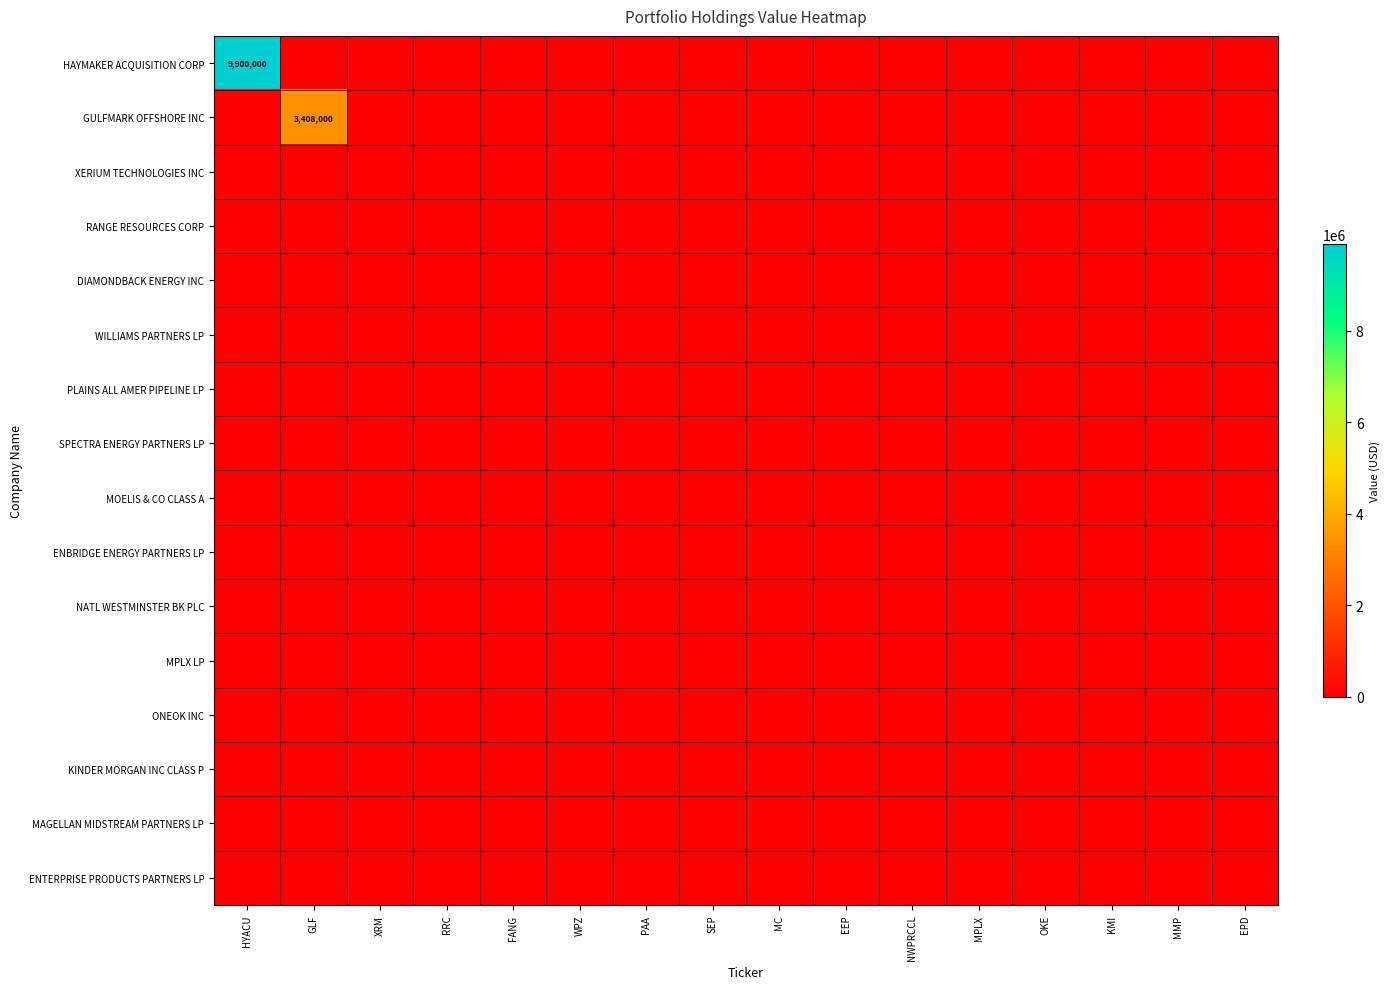

True or false: HAYMAKER ACQUISITION CORP has a value of 6819311 at MC.

False